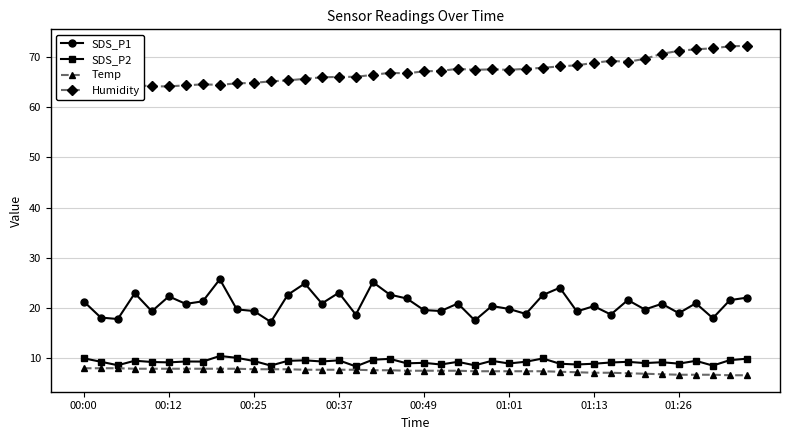

Rank the series at 39 from lowest to highest value.

Temp, SDS_P2, SDS_P1, Humidity